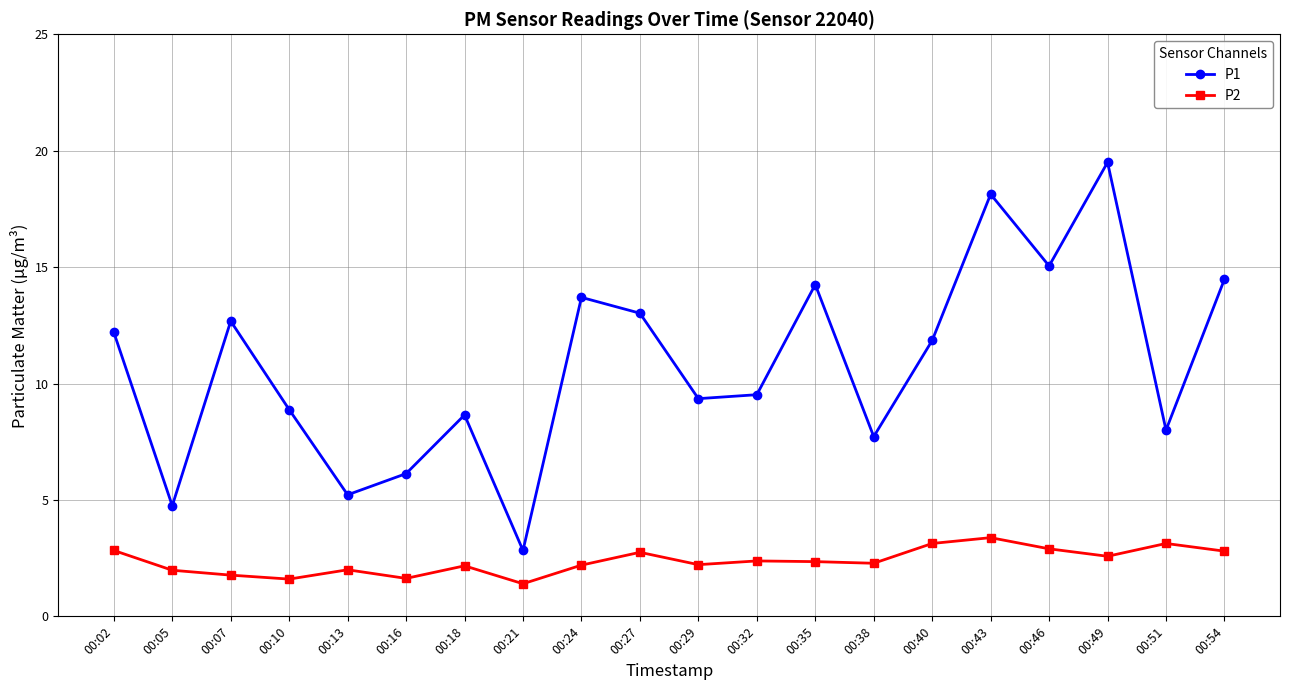

What is the difference between the second highest and minimum values in the P1 series?

15.3